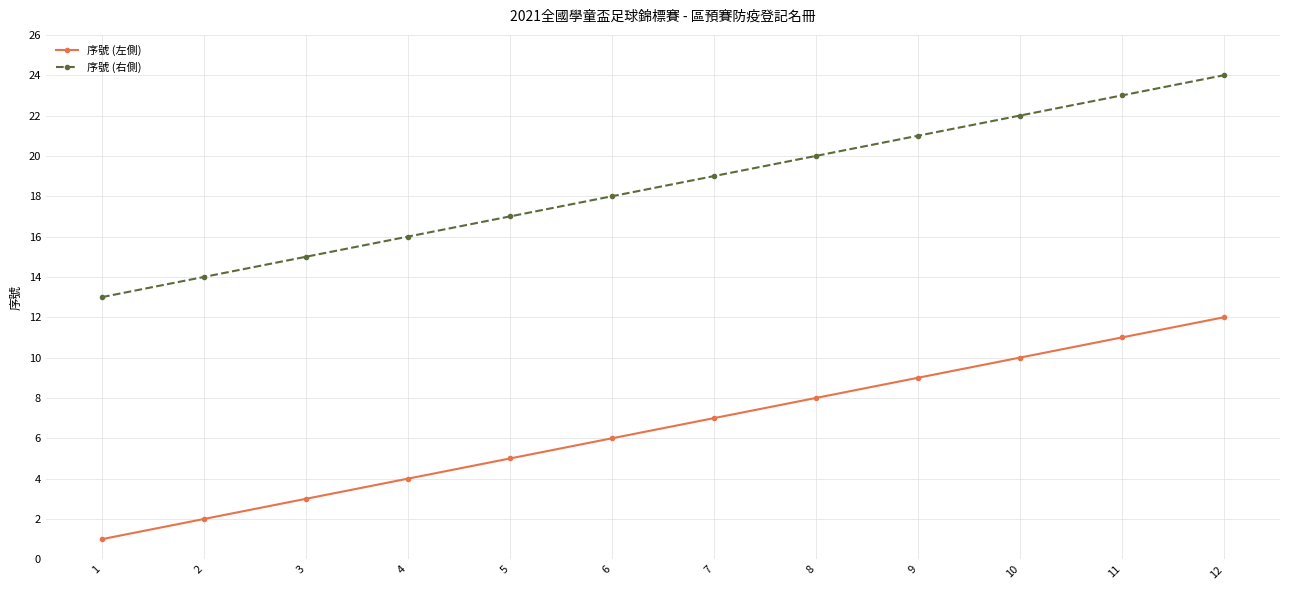

How many lines are shown in the chart?

2